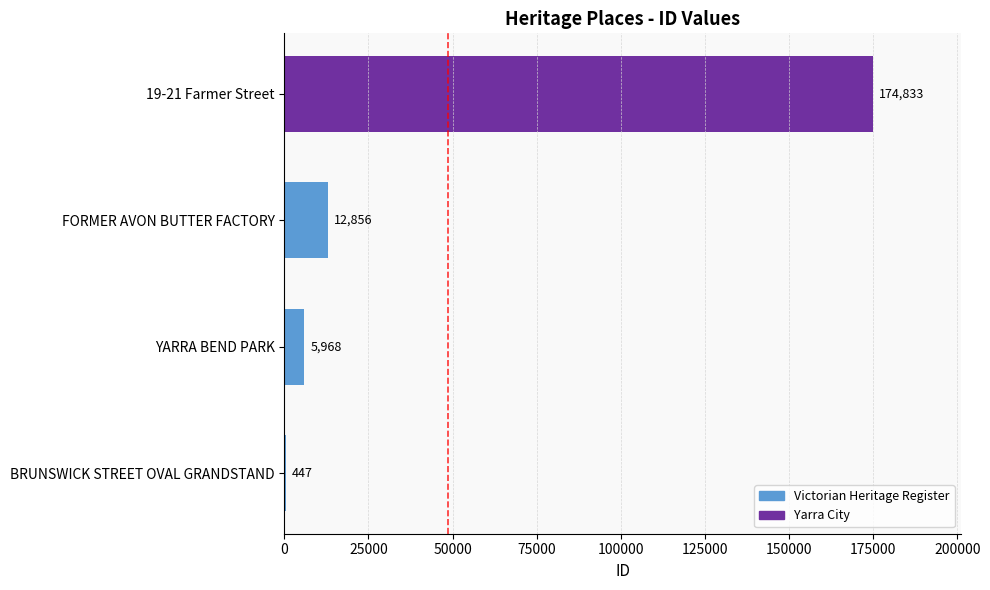

Reading right to left, what are all the values shown in this chart?

19-21 Farmer Street=174833	FORMER AVON BUTTER FACTORY=12856	YARRA BEND PARK=5968	BRUNSWICK STREET OVAL GRANDSTAND=447